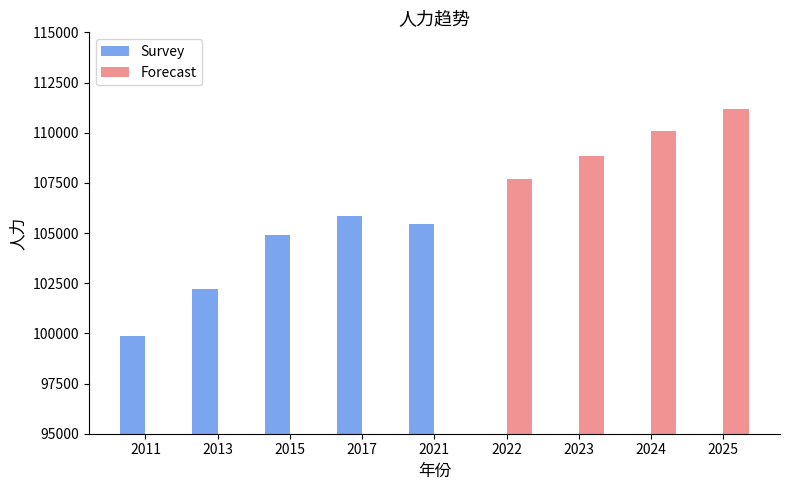

List the series in order of their peak value, lowest first.

Survey, Forecast